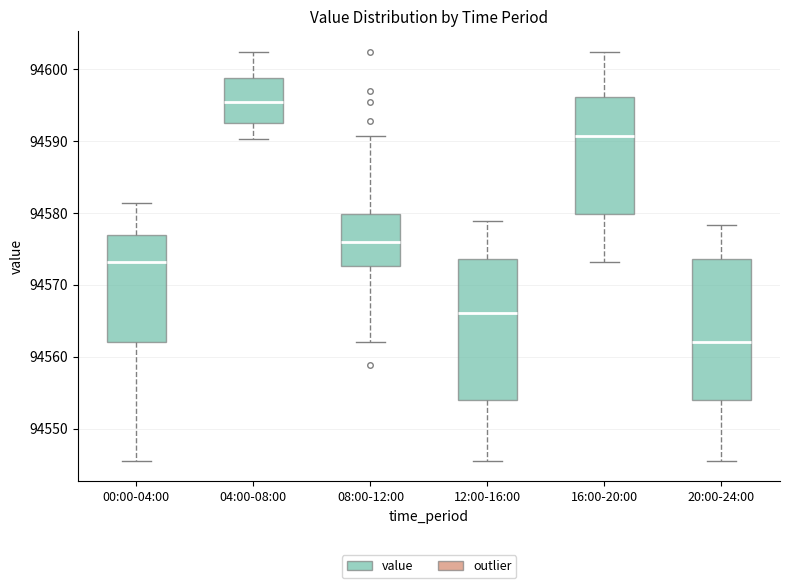

Where is the lower edge of the box for 04:00-08:00 on the y-axis? The values are not printed on the chart, so give them approximately, as read against the axis.

94592